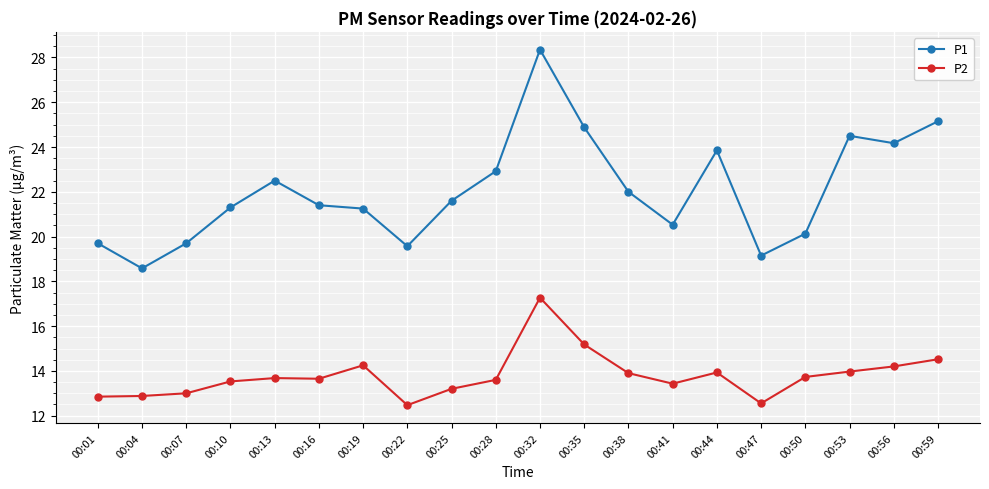

Which series has the largest total across all categories?

P1